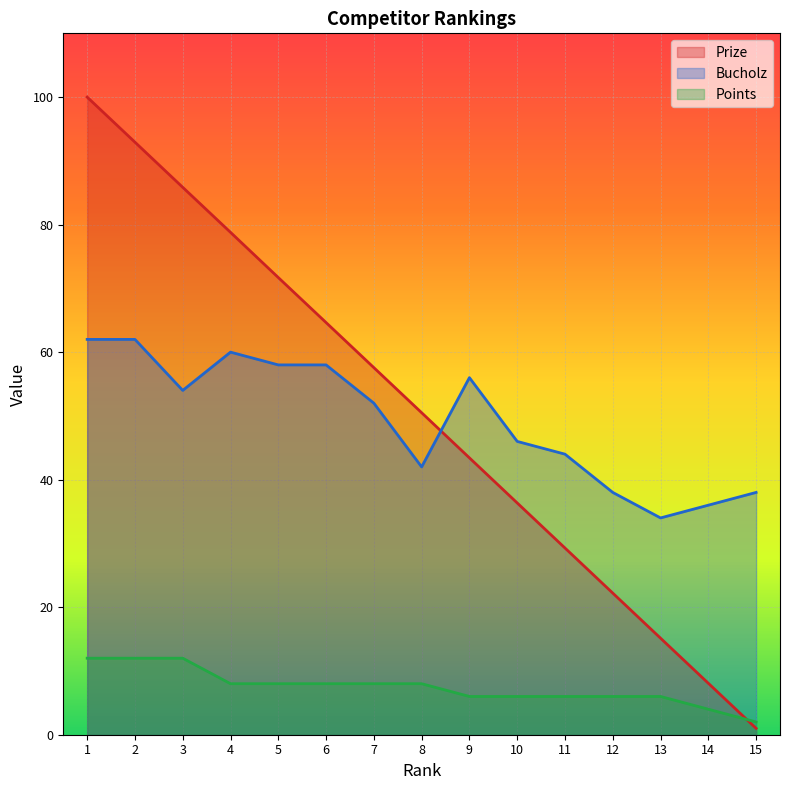

What is the sum of all Prize values?

757.5